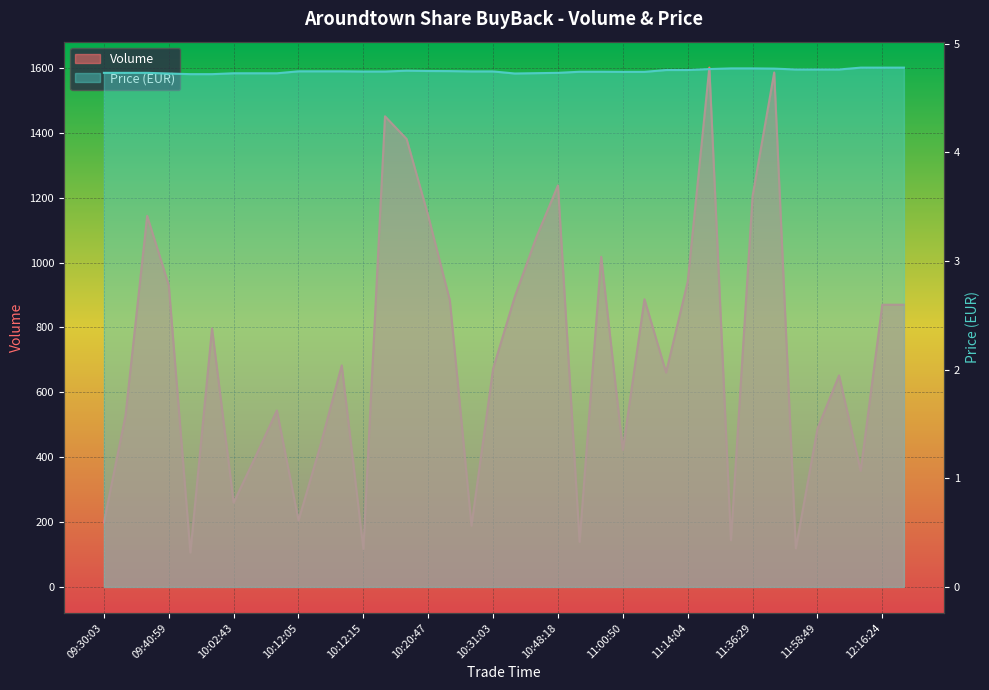

What is the value of the Price point at the 33rd from the left?

4.8